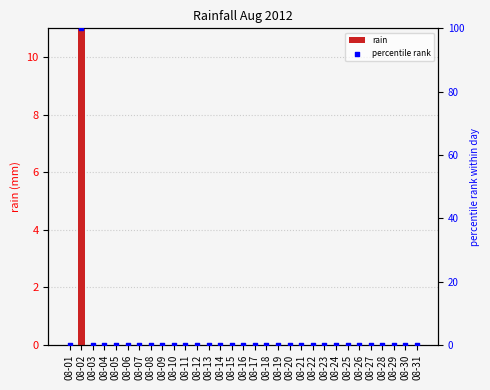

Which series has the largest total across all categories?

percentile rank